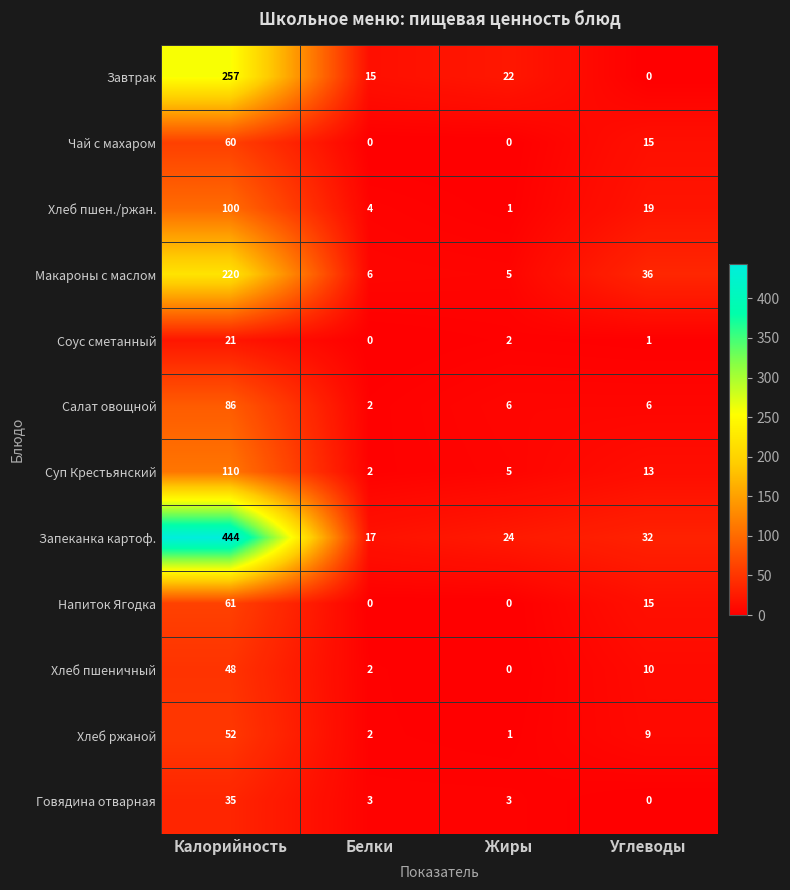

True or false: Завтрак has a value of 15 at Белки.

True